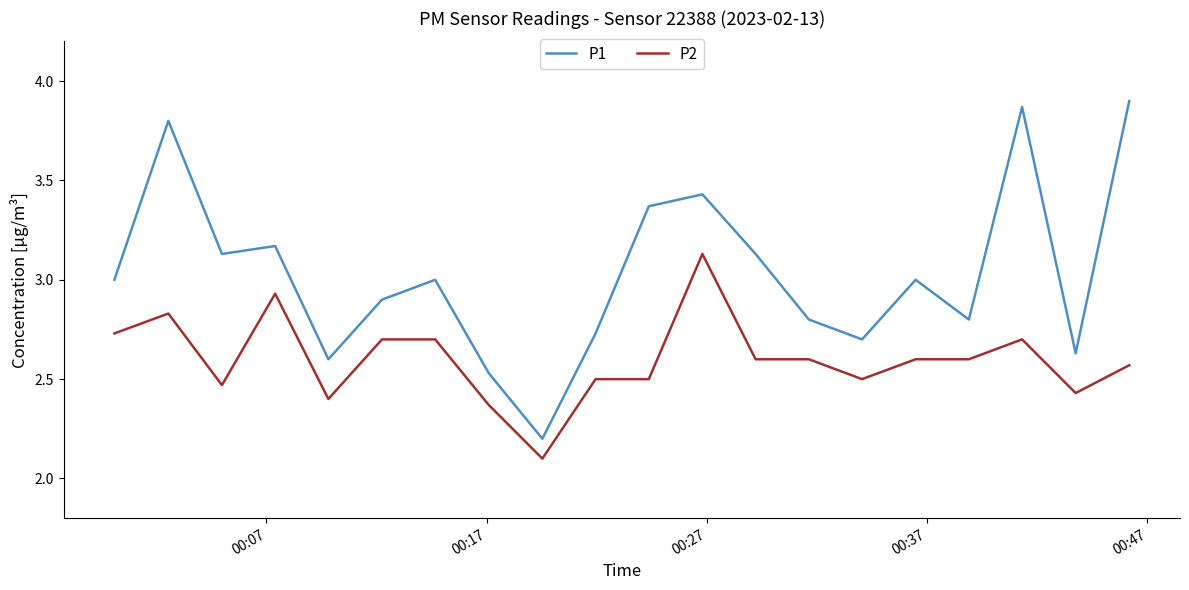

Which series has the largest range (max minus min)?

P1